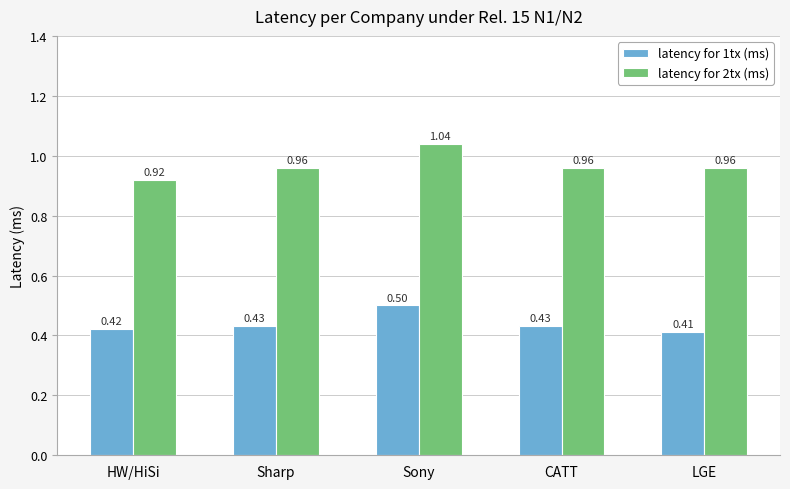

At LGE, list the series in order from largest to smallest.

latency for 2tx (ms), latency for 1tx (ms)